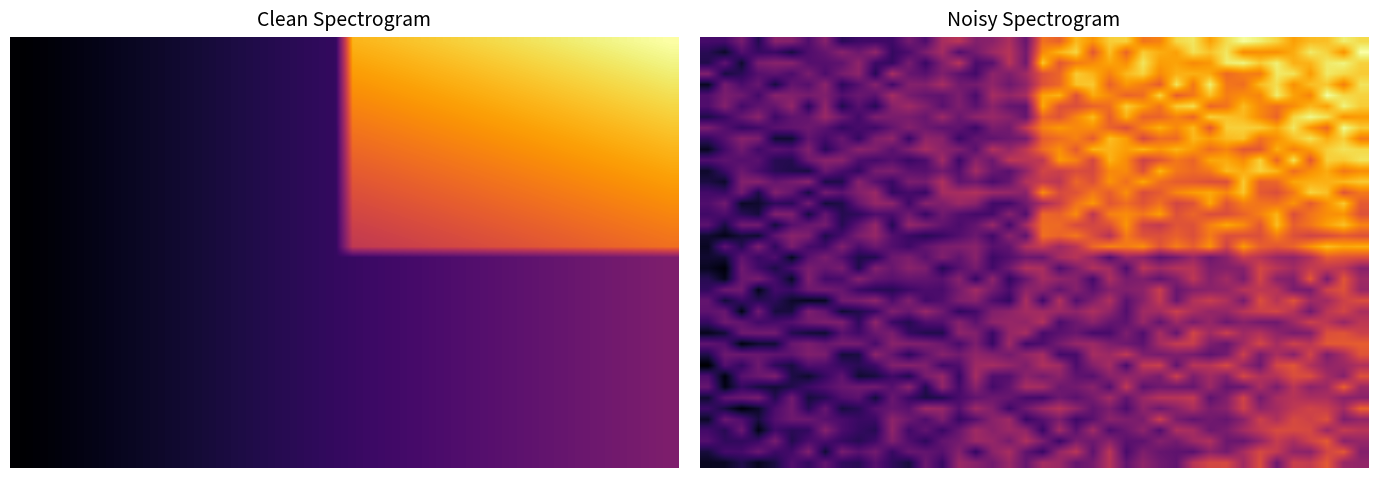

What is the total value across all series at 33?

39.5